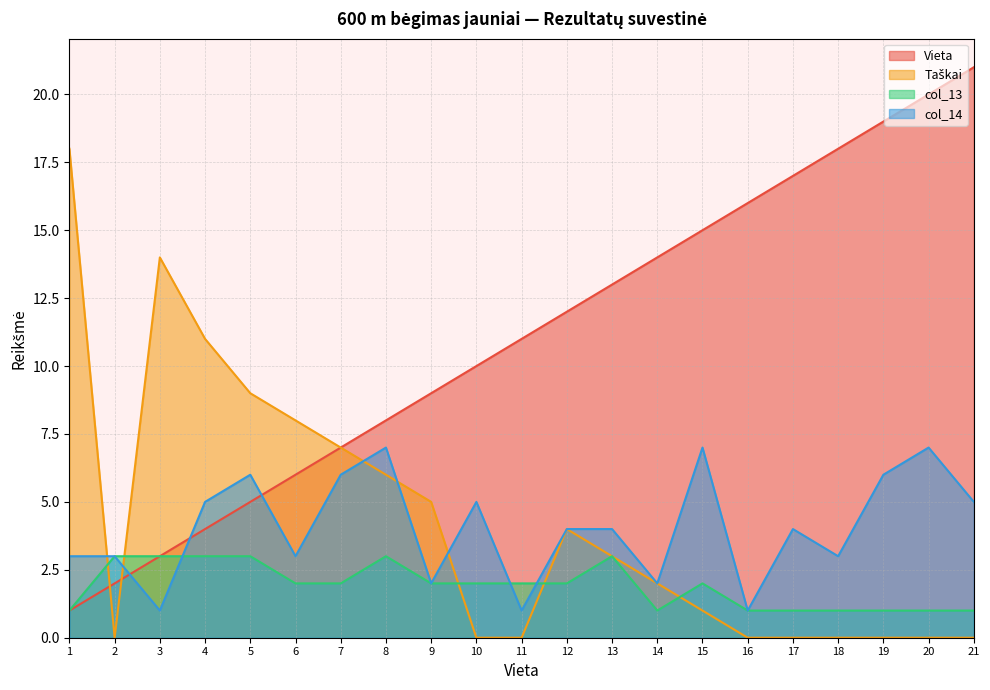

True or false: Vieta has a value of 18 at 18.

True